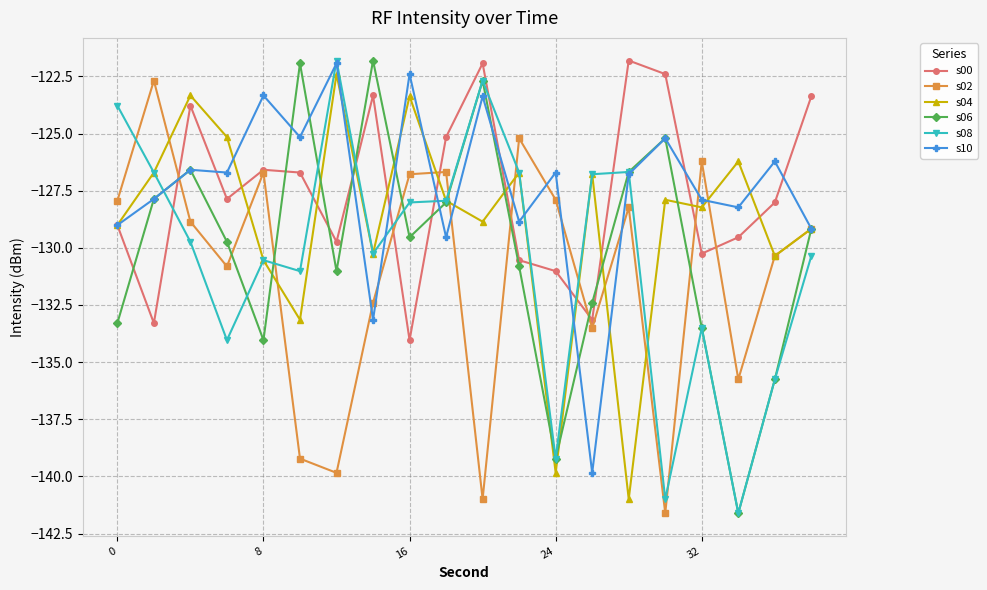

What is the smallest value displayed?

-141.6